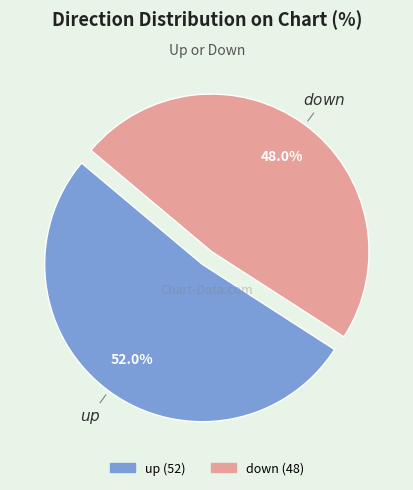

How many segments does this pie chart have?

2